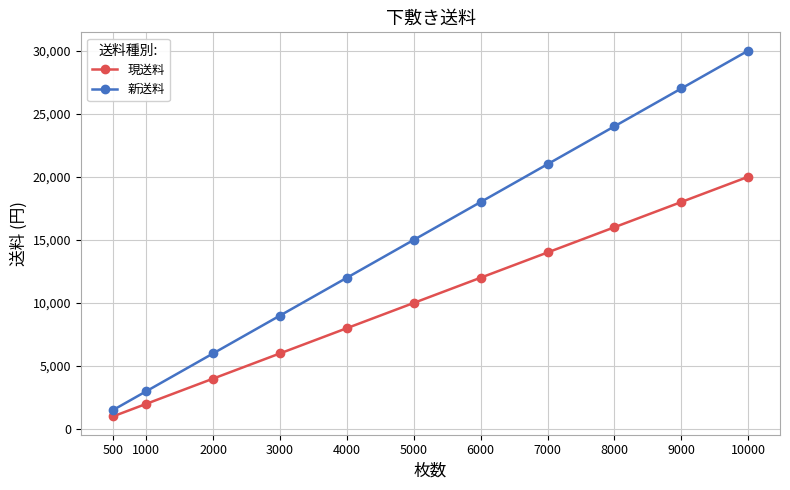

Is this an area chart (filled region under the line)?

No